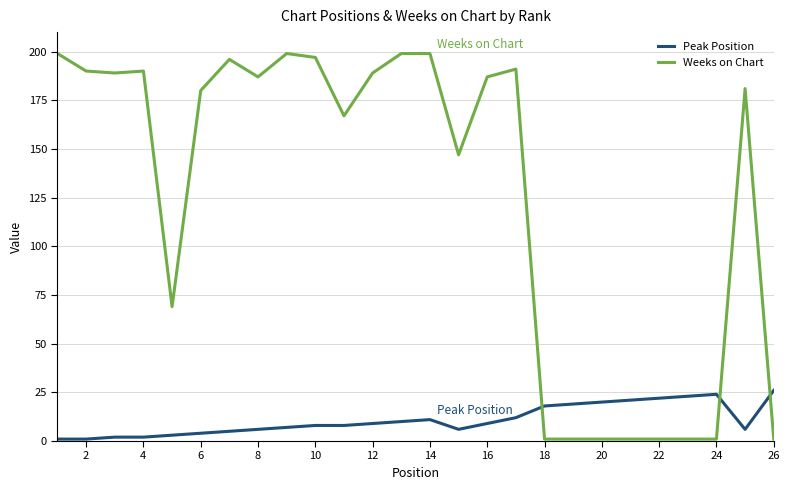

Rank the series by their maximum value, from highest to lowest.

Weeks on Chart, Peak Position